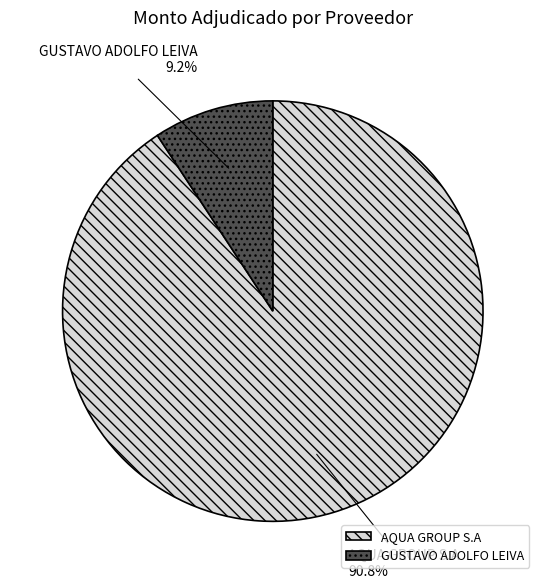

What percentage is the GUSTAVO ADOLFO LEIVA slice, to the nearest percent?

9%